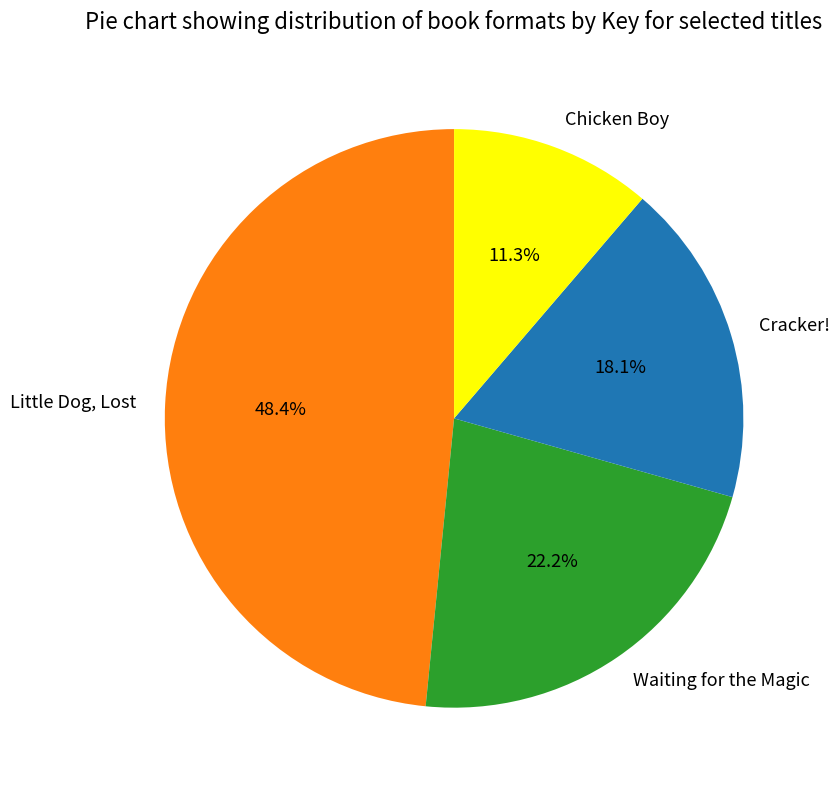

Count the number of slices in the pie.

4